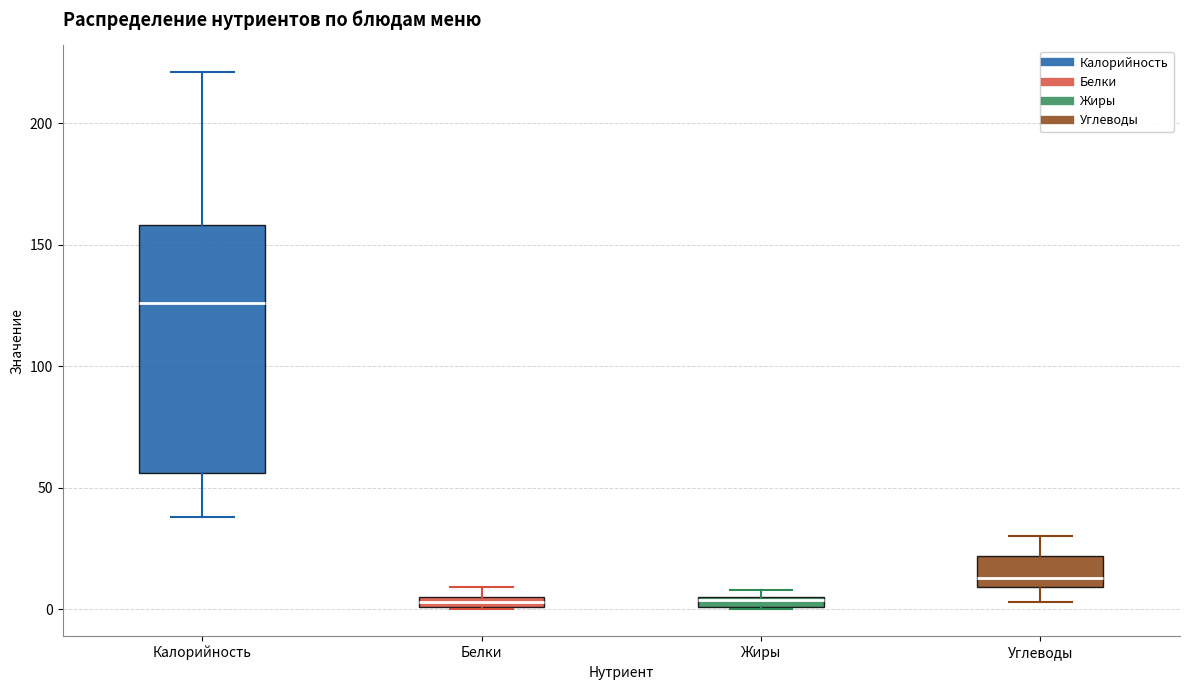

Where is the upper edge of the box for Жиры on the y-axis? The values are not printed on the chart, so give them approximately, as read against the axis.

5